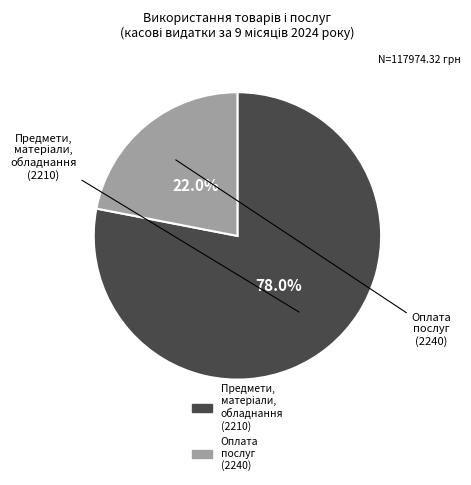

Is there a majority slice in this chart?

Yes